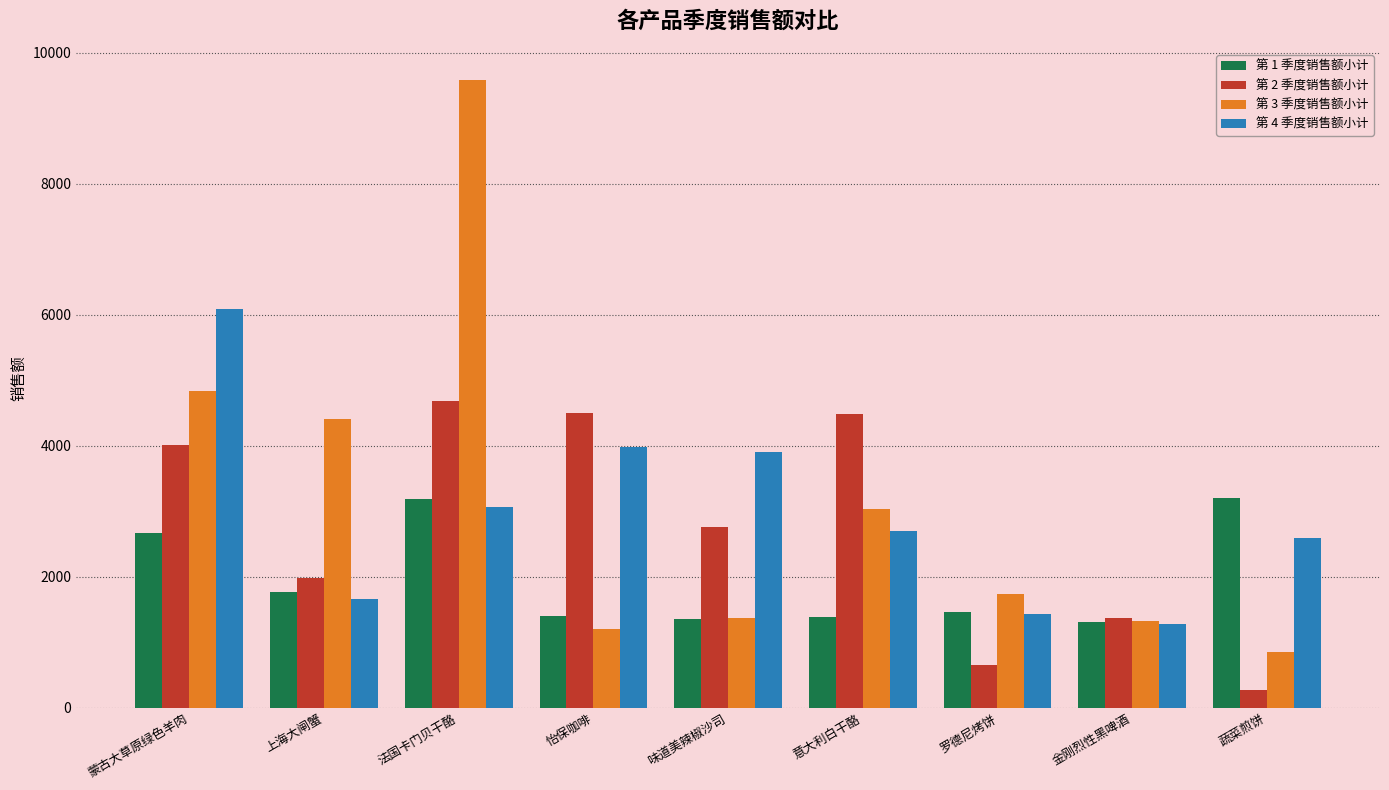

What is the difference between the highest and lowest values at 蒙古大草原绿色羊肉?

3420.3